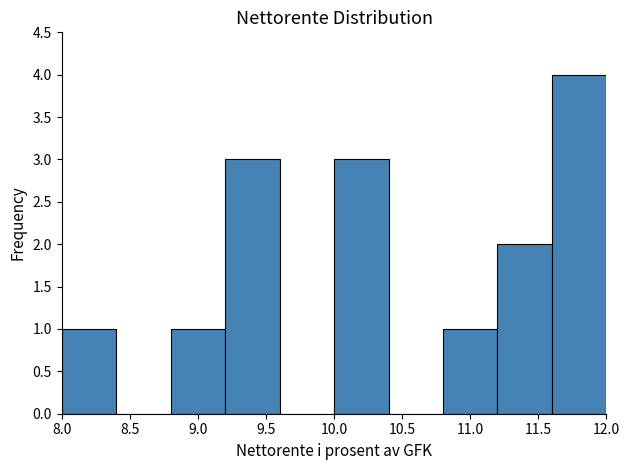

Reading left to right, transcribe this chart: for each bar, give the range it covers on the x-axis and its height. The values are not printed on the chart, so give them approximately, as read against the axis.

8.0 to 8.4: 1
8.4 to 8.8: 0
8.8 to 9.2: 1
9.2 to 9.6: 3
9.6 to 10.0: 0
10.0 to 10.4: 3
10.4 to 10.8: 0
10.8 to 11.2: 1
11.2 to 11.6: 2
11.6 to 12.0: 4